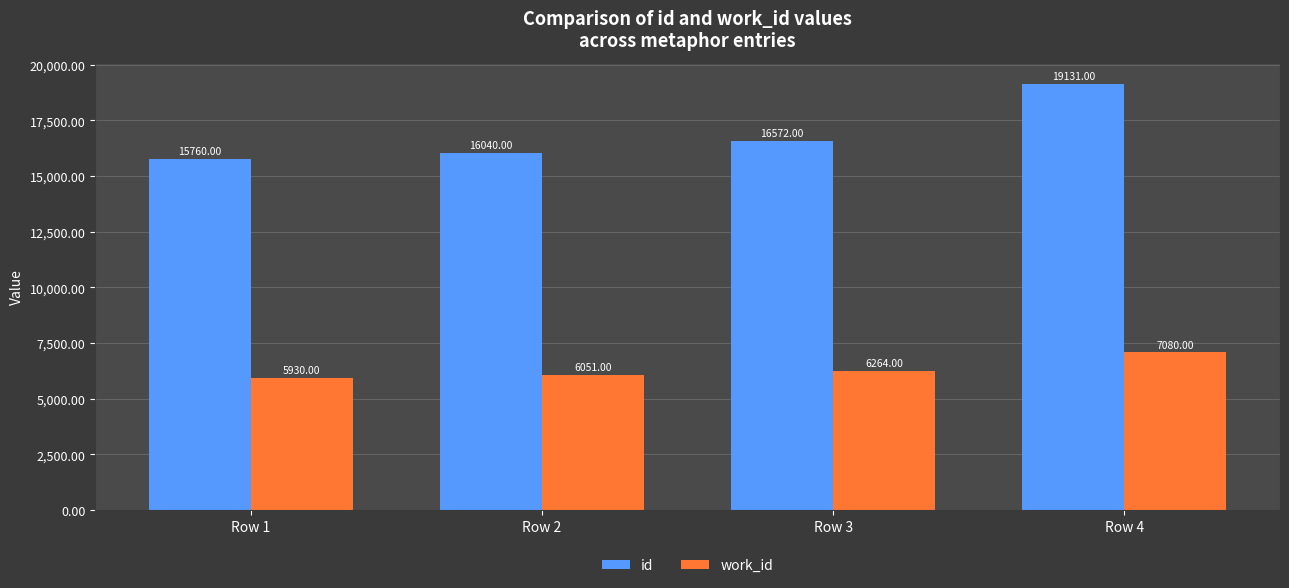

Is the value of id at Row 3 greater than the value of work_id at Row 4?

Yes